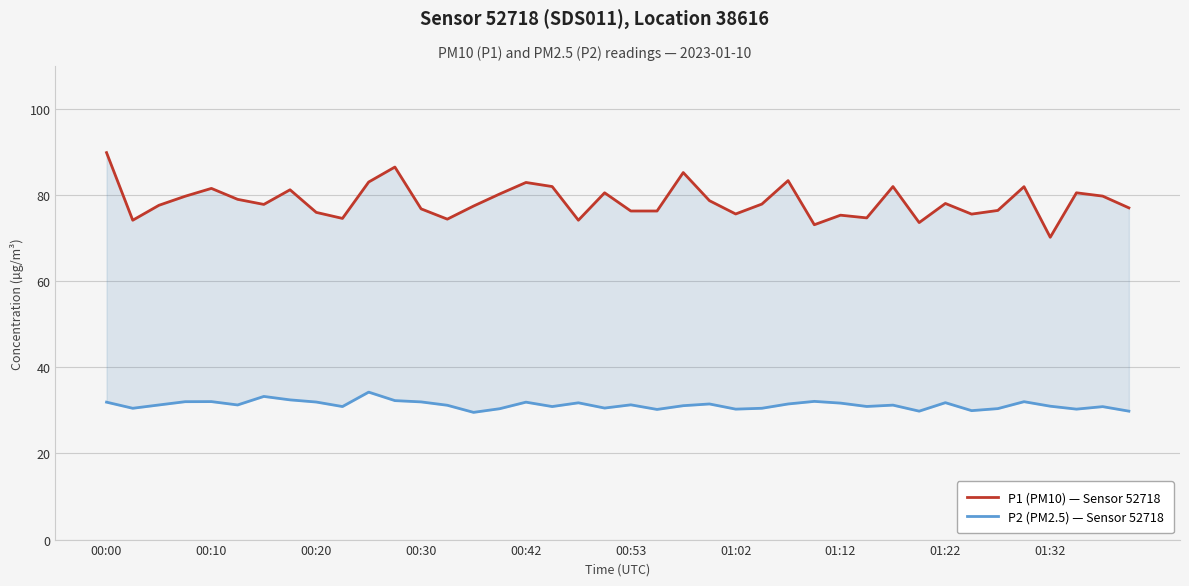

What is the difference between the maximum and second lowest values in the P1 (PM10) — Sensor 52718 series?

16.8